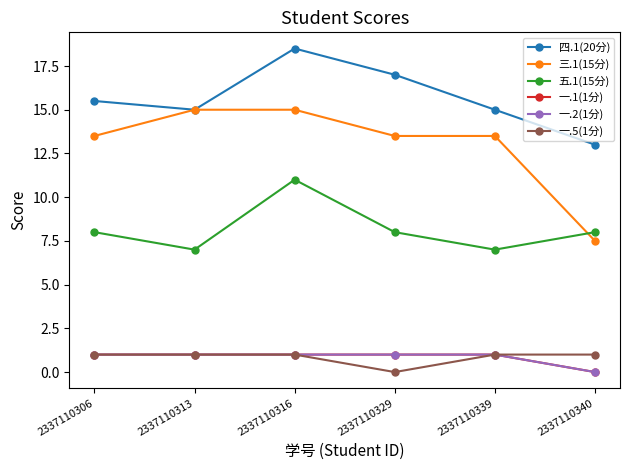

The 一.2(1分) series shows 1.0 at 2337110339. True or false?

True